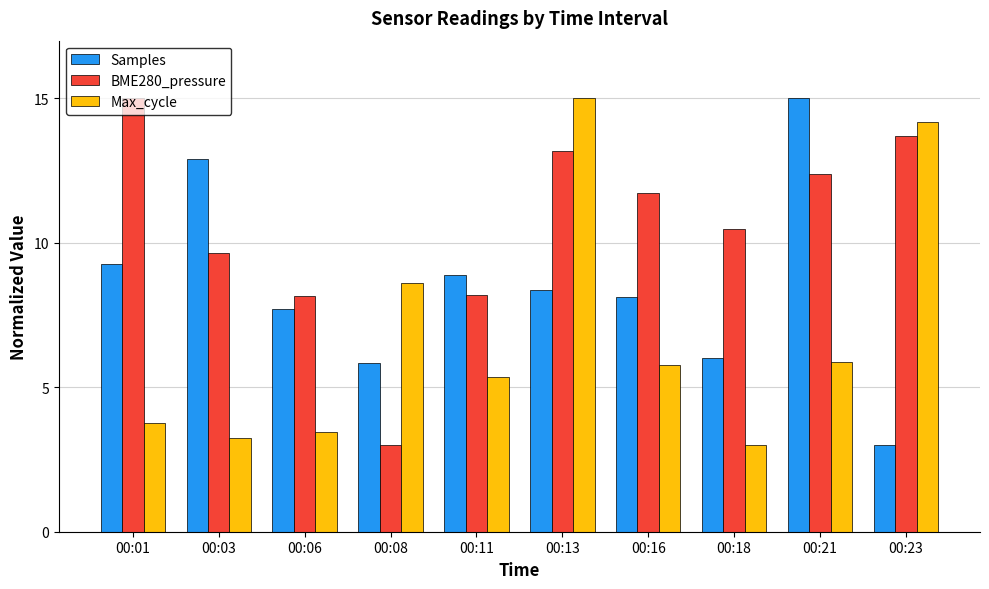

How many data points in Max_cycle are above 5?

6